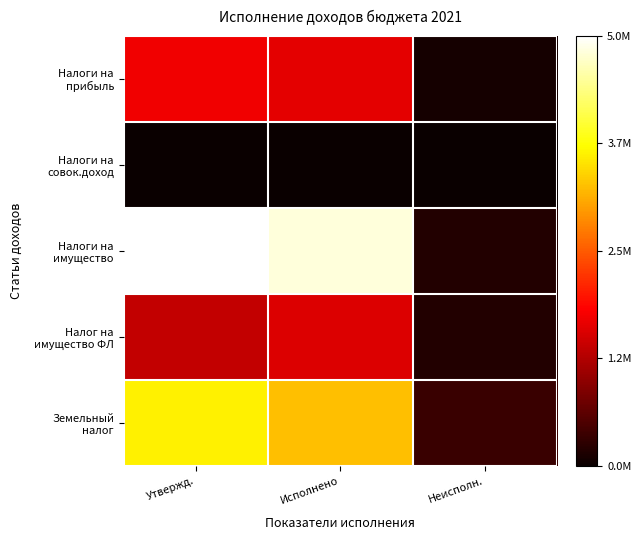

At which category does the chart reach its peak across all series?

Утвержд.